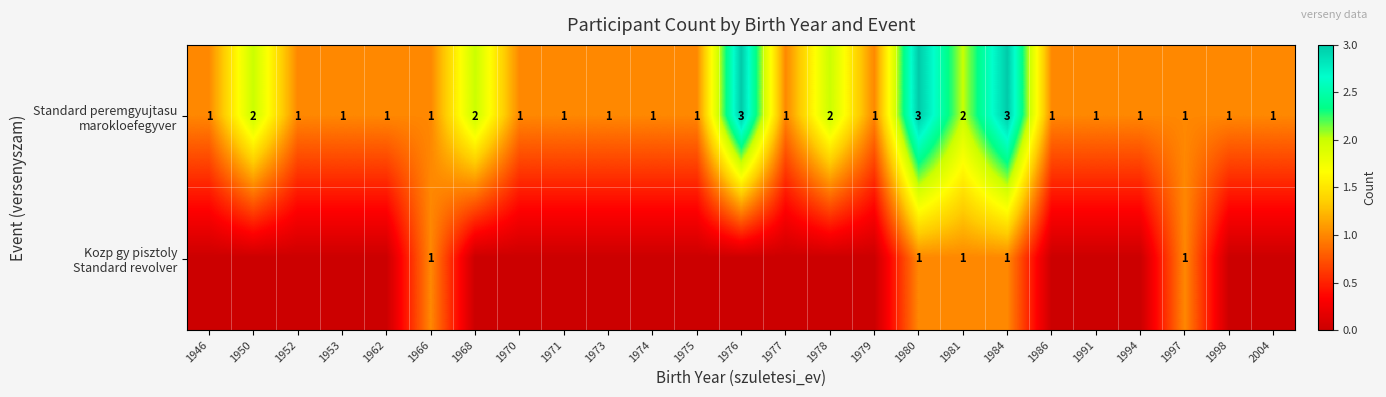

What is the maximum value shown in the chart?

3